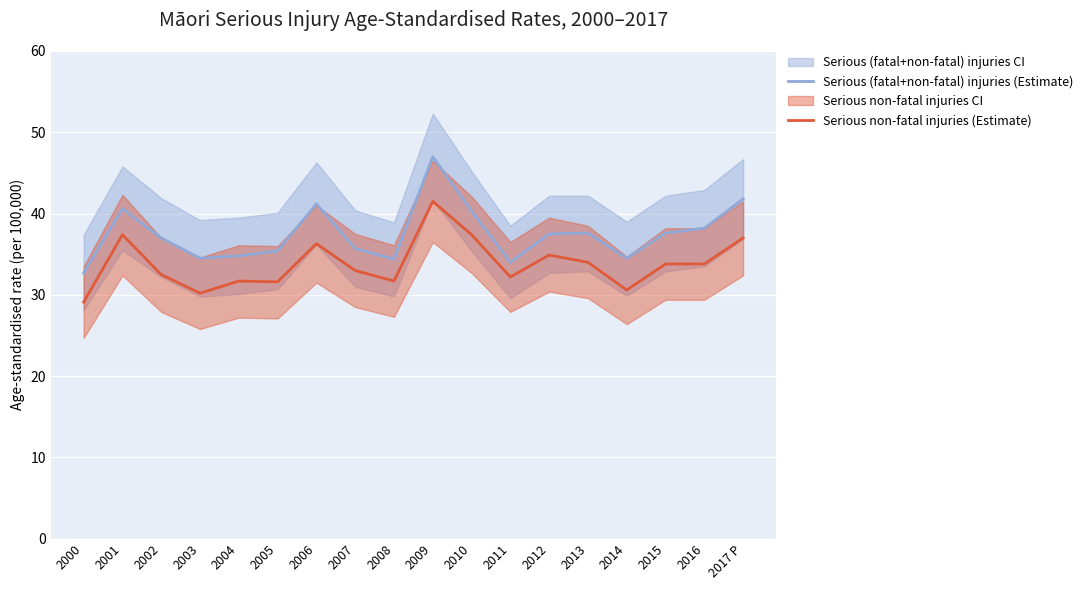

What is the spread (max minus min) of values at 2014?

3.9